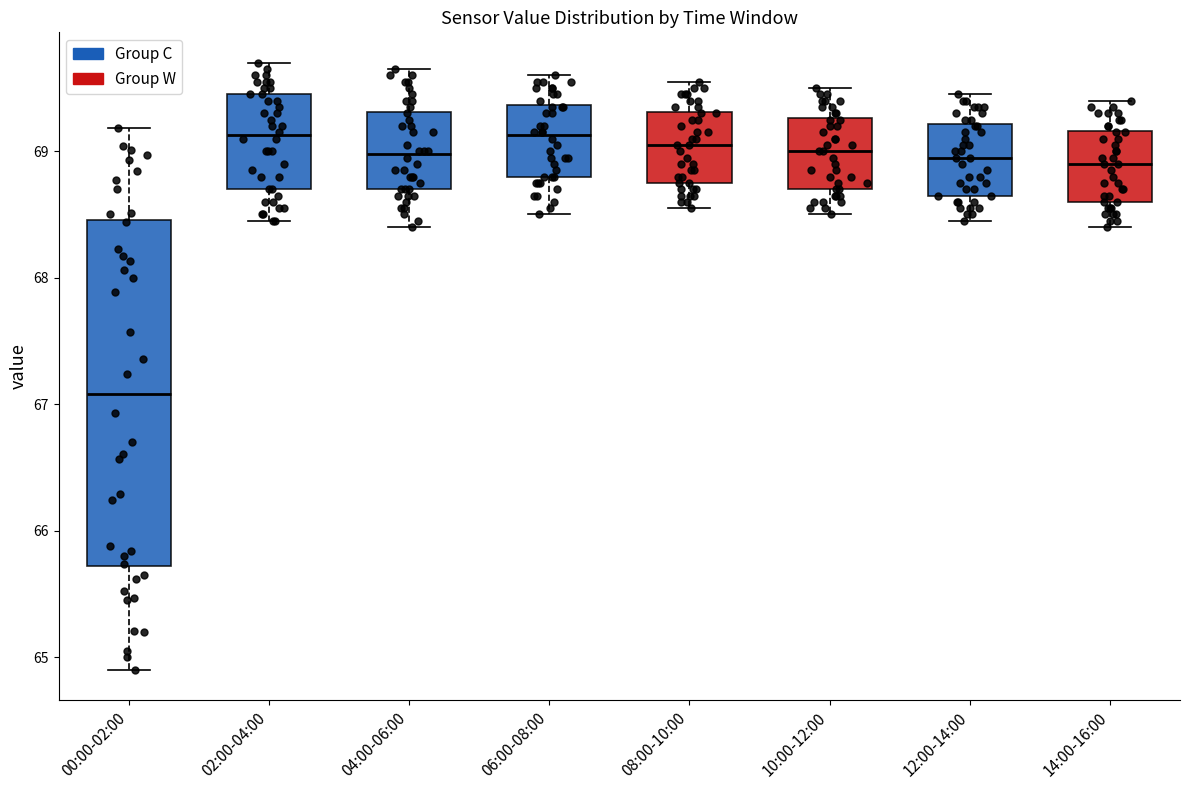

Reading left to right, transcribe this box plot: for each box, give where its median line is, the range the box spans, and where its two whiskers end, as read against the y-axis. The values are not printed on the chart, so give them approximately, as read against the axis.

00:00-02:00: median 67.1, box 65.7 to 68.5, whiskers 64.9 to 69.2
02:00-04:00: median 69.1, box 68.7 to 69.5, whiskers 68.5 to 69.7
04:00-06:00: median 69.0, box 68.7 to 69.3, whiskers 68.4 to 69.7
06:00-08:00: median 69.1, box 68.8 to 69.4, whiskers 68.5 to 69.6
08:00-10:00: median 69.1, box 68.8 to 69.3, whiskers 68.6 to 69.6
10:00-12:00: median 69.0, box 68.7 to 69.3, whiskers 68.5 to 69.5
12:00-14:00: median 69.0, box 68.7 to 69.2, whiskers 68.5 to 69.5
14:00-16:00: median 68.9, box 68.6 to 69.2, whiskers 68.4 to 69.4